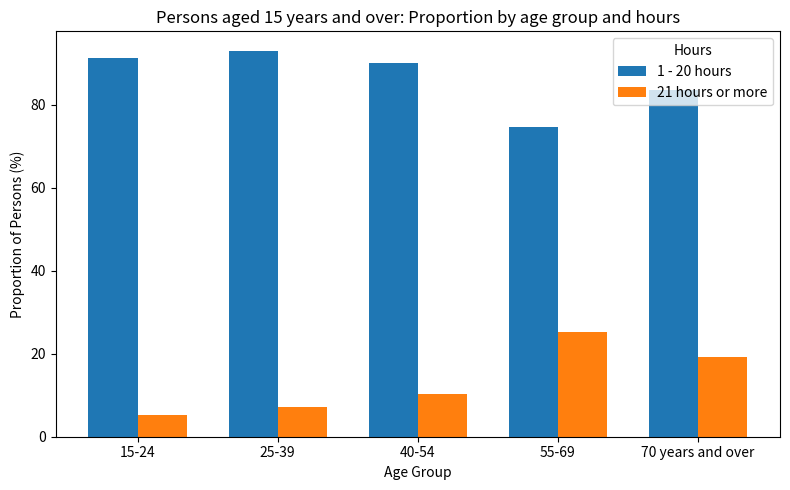

At which category is the sum across all series the highest?

70 years and over